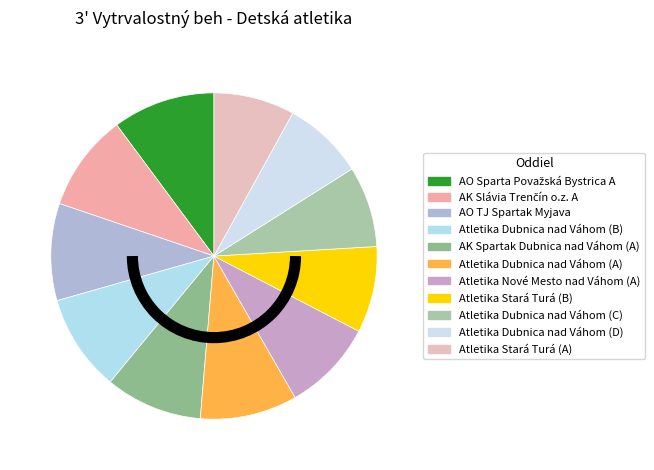

Count the number of slices in the pie.

11